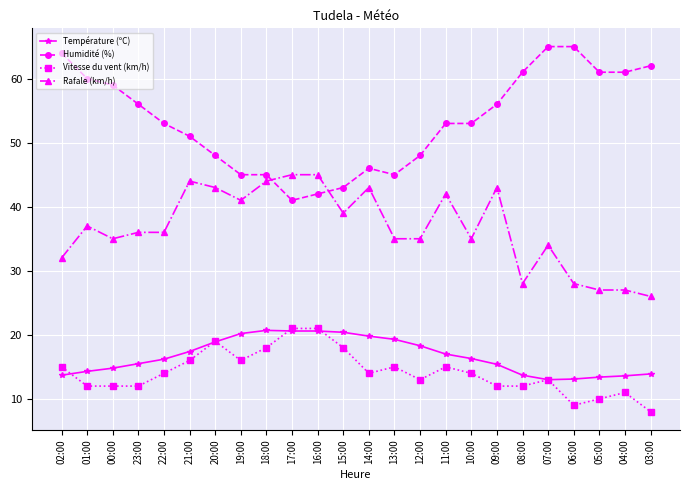

What is the label of the 14th point from the left?

13:00